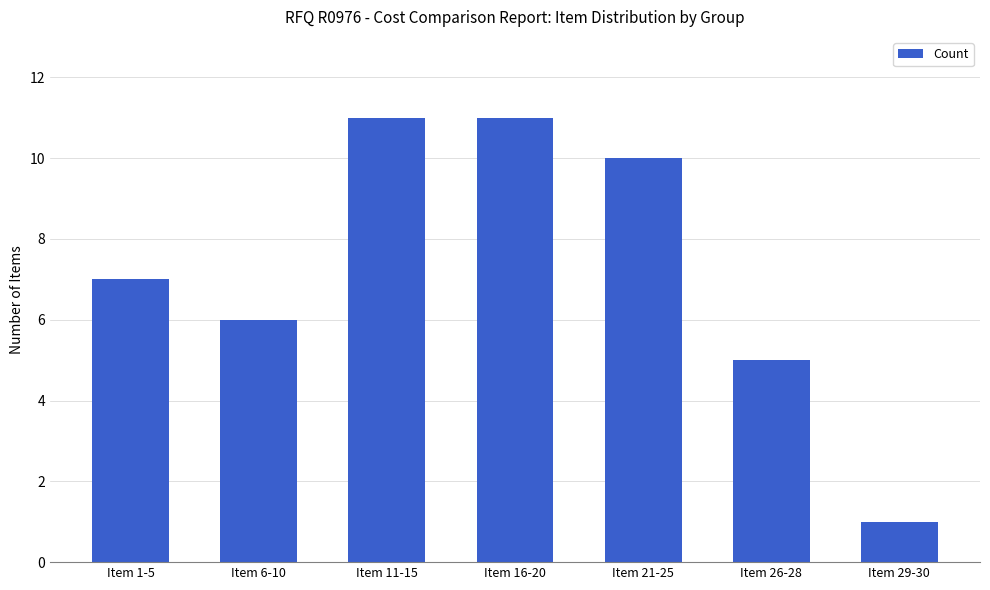

Does the chart contain any negative values?

No